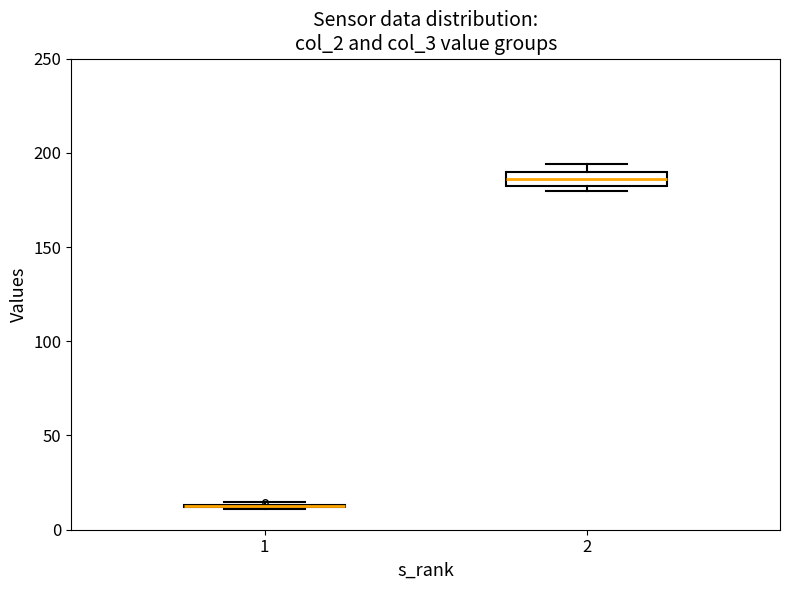

Reading left to right, transcribe this box plot: for each box, give where its median line is, the range the box spans, and where its two whiskers end, as read against the y-axis. The values are not printed on the chart, so give them approximately, as read against the axis.

1: box collapsed to a line at 15, whiskers 10 to 15
2: median 185, box 180 to 190, whiskers 180 (just below the box's lower edge) to 195